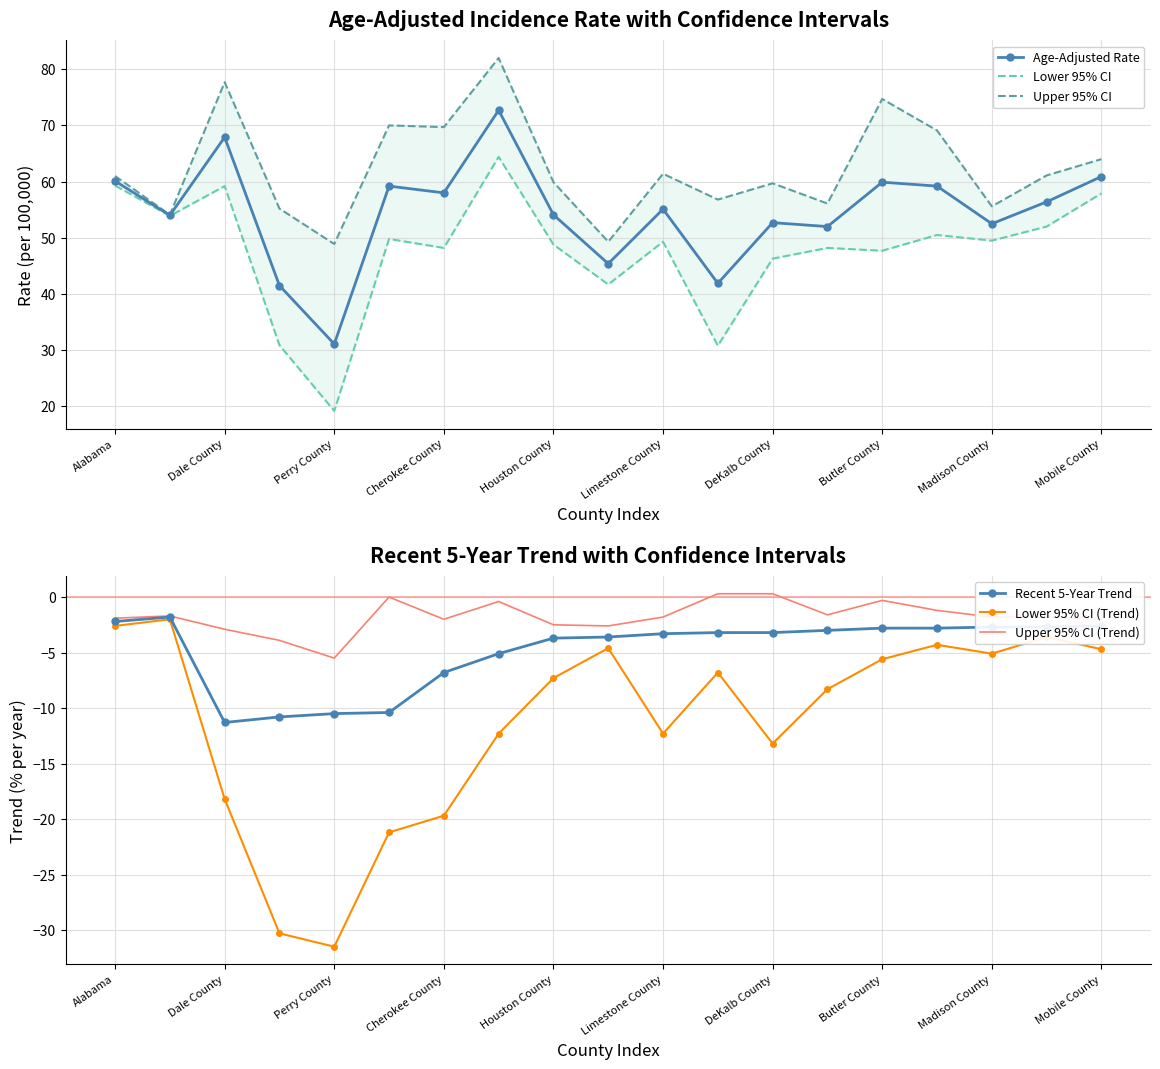

True or false: Age-Adjusted Rate and Upper 95% CI (Trend) cross at least once.

False